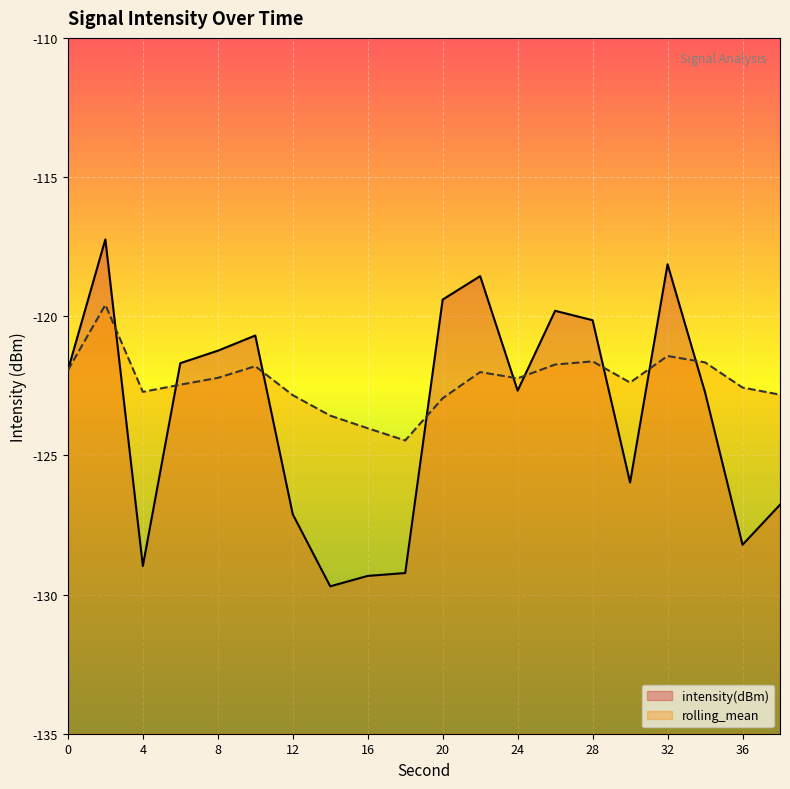

Reading left to right, what are all the values shown in this chart?

intensity(dBm): 0=-121.9	2=-117.2	4=-129.0	6=-121.7	8=-121.2	10=-120.7	12=-127.1	14=-129.7	16=-129.3	18=-129.2	20=-119.4	22=-118.6	24=-122.7	26=-119.8	28=-120.1	30=-126.0	32=-118.1	34=-122.7	36=-128.2	38=-126.8
rolling_mean: 0=-121.9	2=-119.6	4=-122.7	6=-122.5	8=-122.2	10=-121.8	12=-122.8	14=-123.6	16=-124.0	18=-124.5	20=-122.9	22=-122.0	24=-122.2	26=-121.7	28=-121.6	30=-122.4	32=-121.4	34=-121.7	36=-122.6	38=-122.8